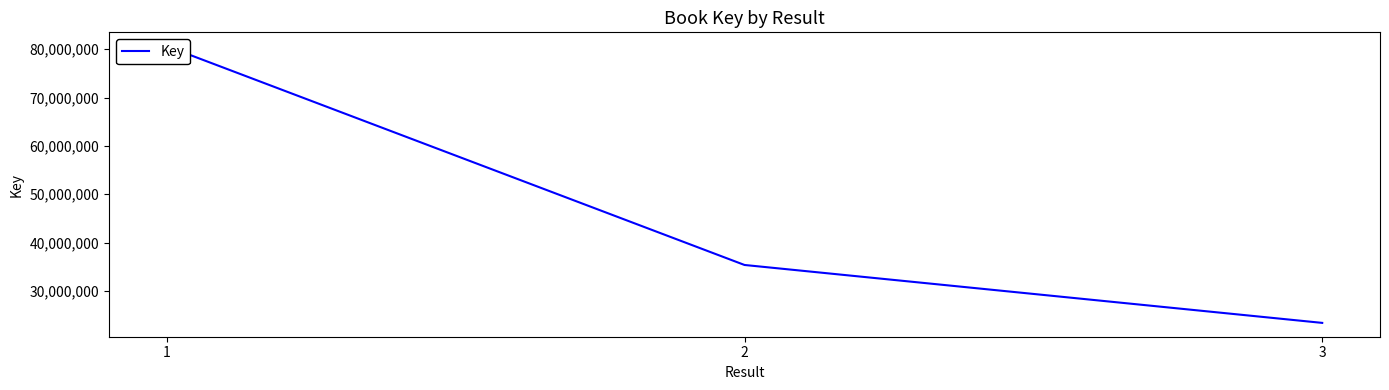

Which label corresponds to the largest value in the chart?

1